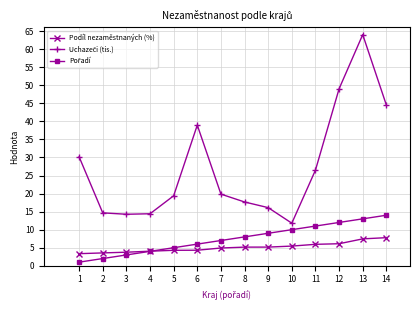

The Podíl nezaměstnaných (%) series shows 3.4 at 1. True or false?

True